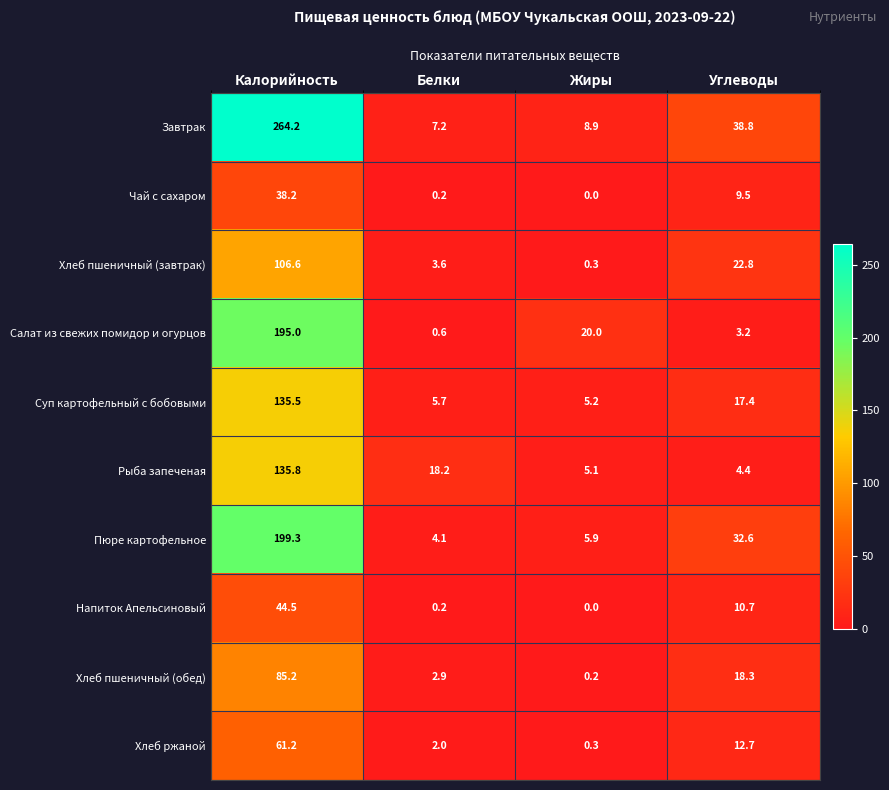

What is the spread (max minus min) of values at Углеводы?

35.6